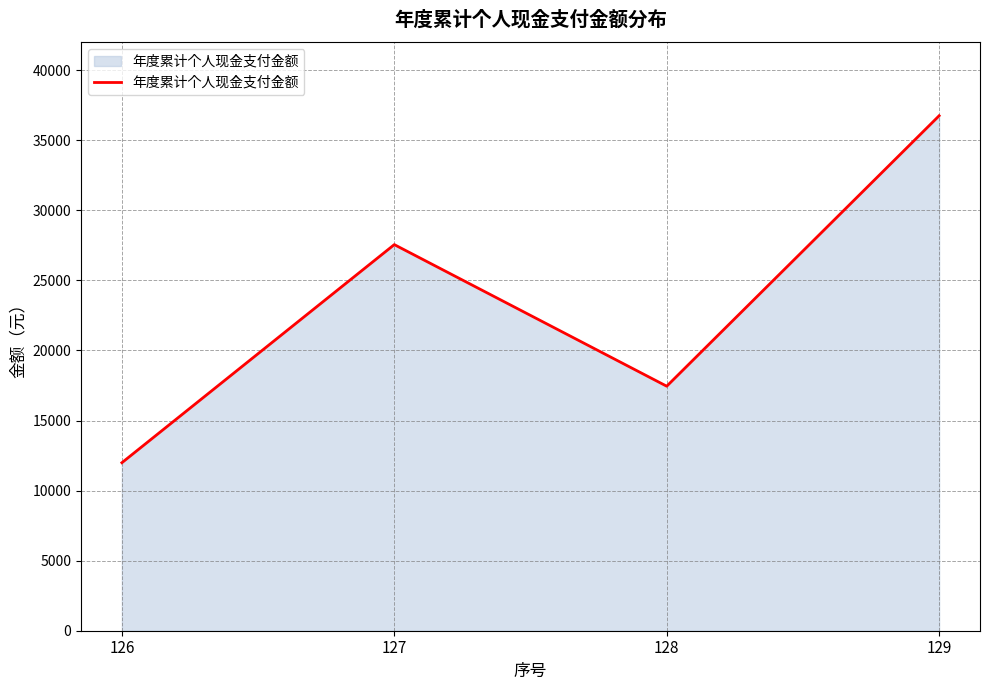

Rank the categories by value from lowest to highest.

126, 128, 127, 129